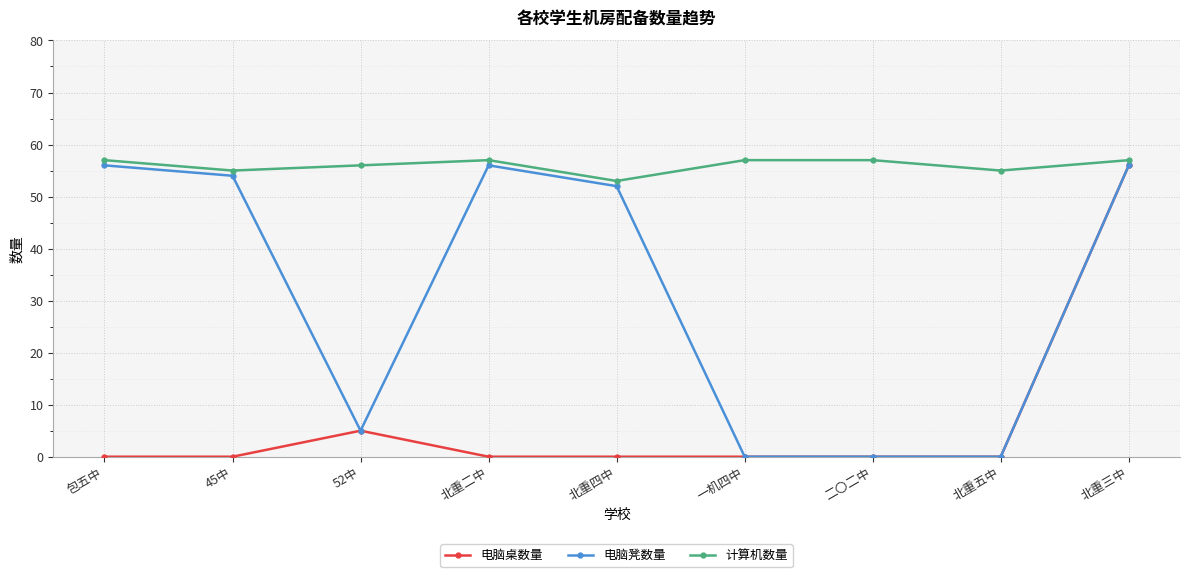

Is it true that 计算机数量 equals 27 at 52中?

False